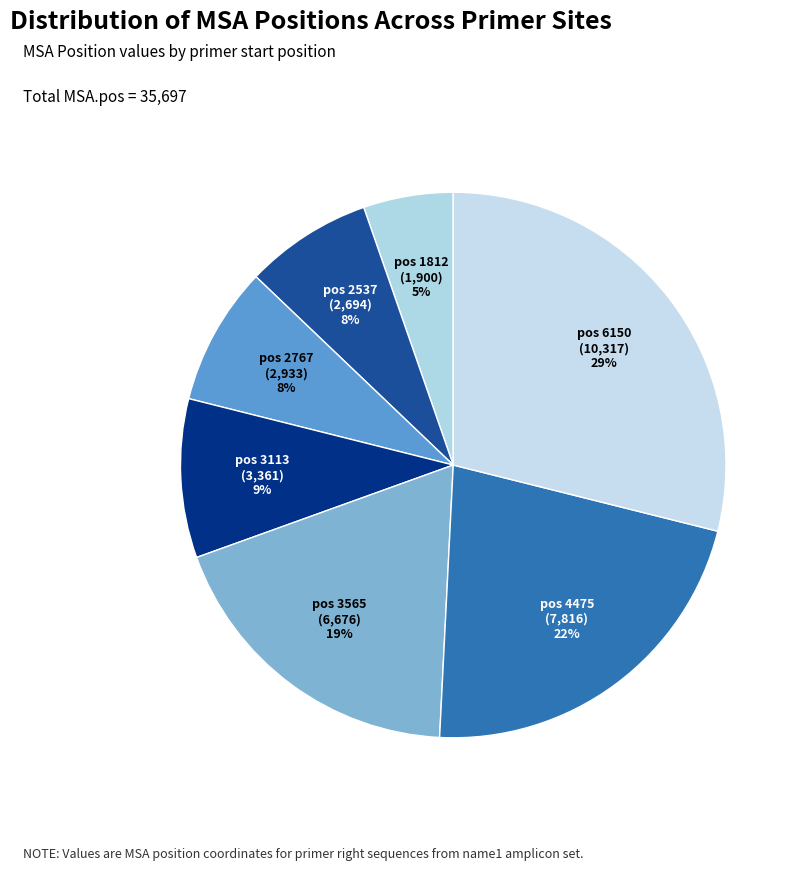

To the nearest percent, what is the difference between the largest and smallest slice percentages?

24%